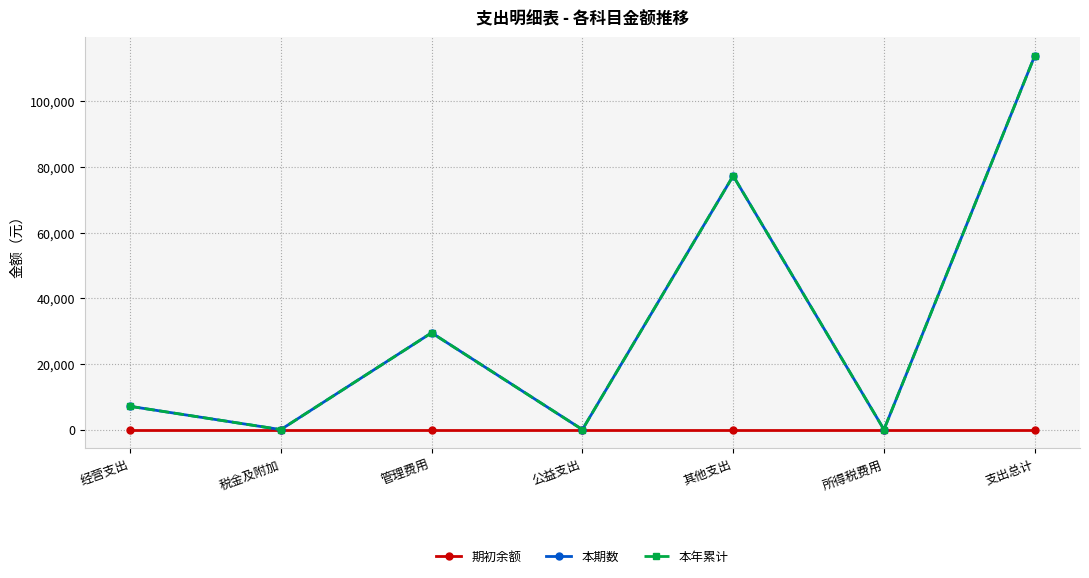

Reading left to right, transcribe all the data shown in this chart.

期初余额: 经营支出=0.0	税金及附加=0.0	管理费用=0.0	公益支出=0.0	其他支出=0.0	所得税费用=0.0	支出总计=0.0
本期数: 经营支出=7090.0	税金及附加=0.0	管理费用=29479.2	公益支出=0.0	其他支出=77290.0	所得税费用=0.0	支出总计=113859.2
本年累计: 经营支出=7090.0	税金及附加=0.0	管理费用=29479.2	公益支出=0.0	其他支出=77290.0	所得税费用=0.0	支出总计=113859.2